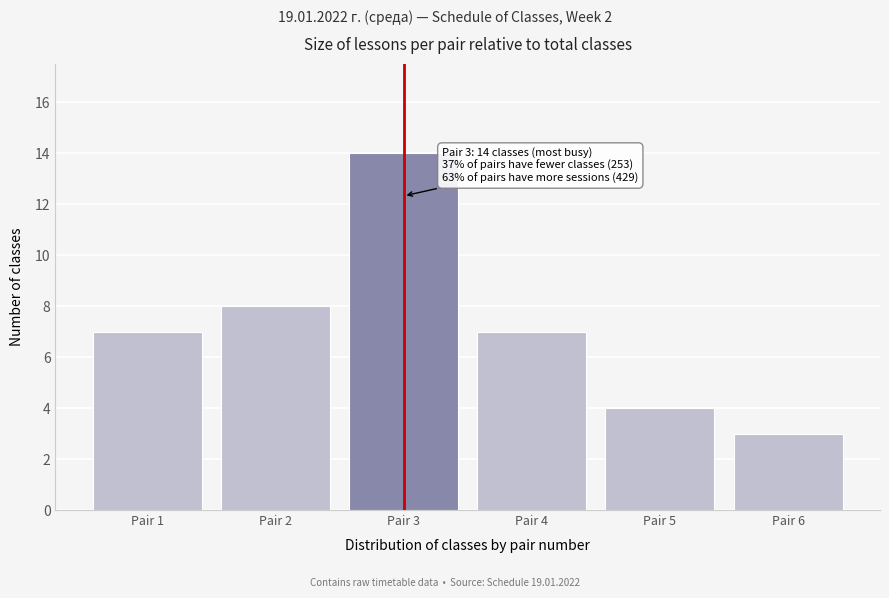

Reading right to left, transcribe all the data shown in this chart.

Pair 6=3	Pair 5=4	Pair 4=7	Pair 3=14	Pair 2=8	Pair 1=7